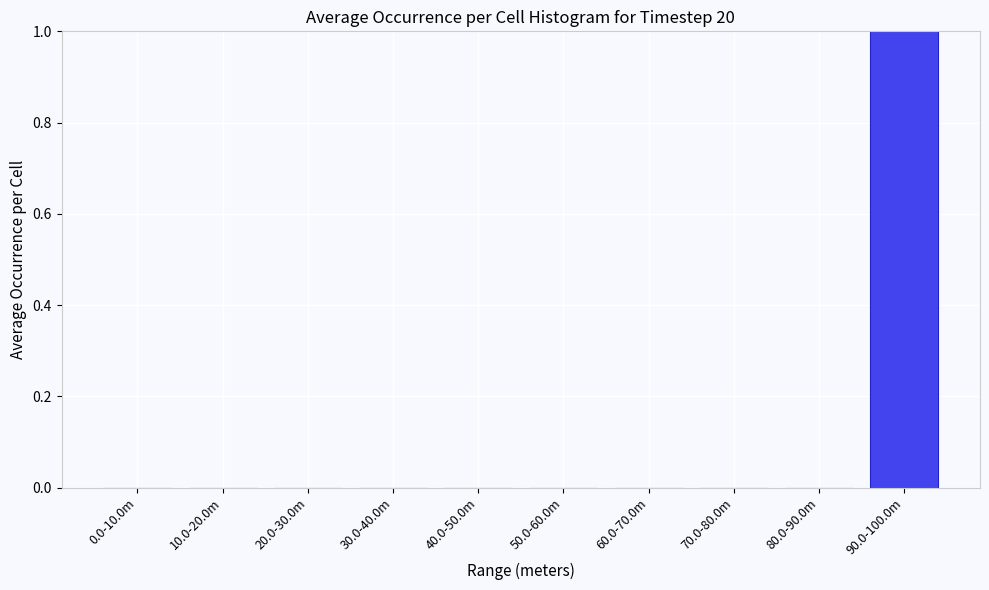

Reading left to right, list all the values displayed in this chart.

0.0-10.0m=0	10.0-20.0m=0	20.0-30.0m=0	30.0-40.0m=0	40.0-50.0m=0	50.0-60.0m=0	60.0-70.0m=0	70.0-80.0m=0	80.0-90.0m=0	90.0-100.0m=1